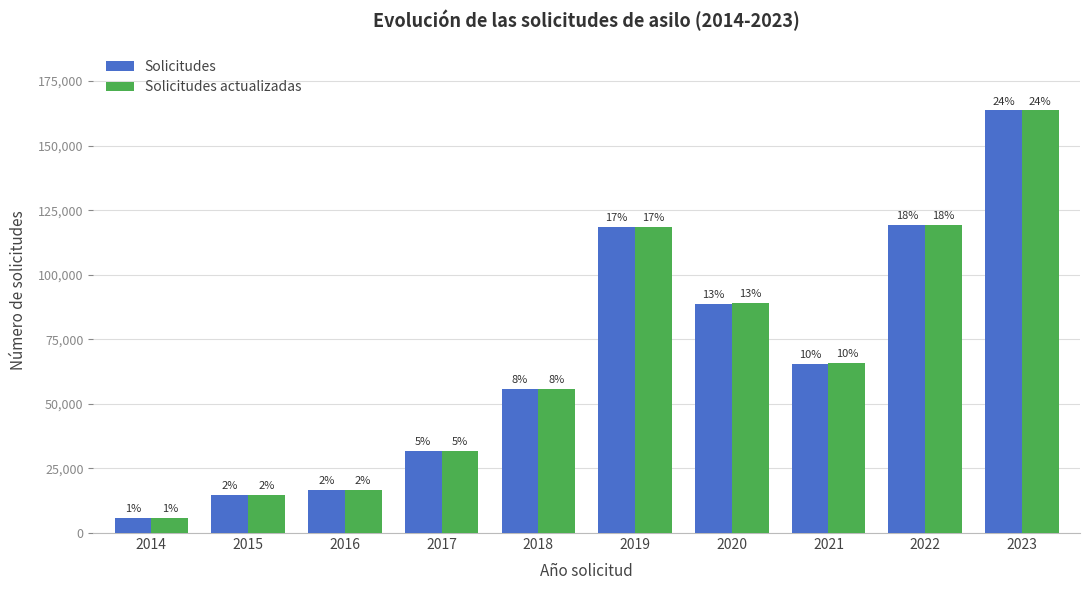

What are all the series names shown in the legend?

Solicitudes, Solicitudes actualizadas